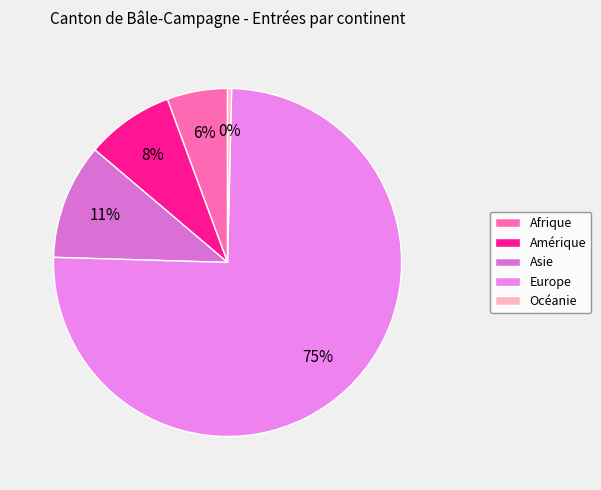

What percentage is NOT represented by Amérique?

91.8%